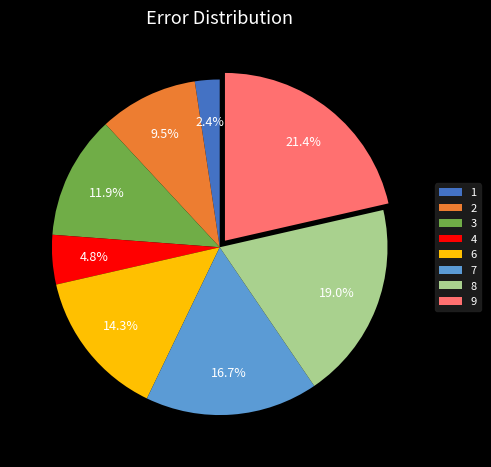

To the nearest percent, what is the difference between the 9 and 2 slice percentages?

12%